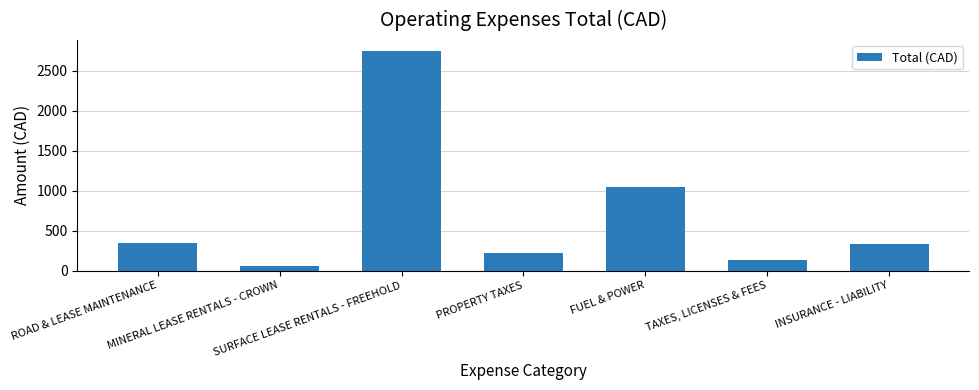

What is the value of the 2nd bar from the left?

54.9